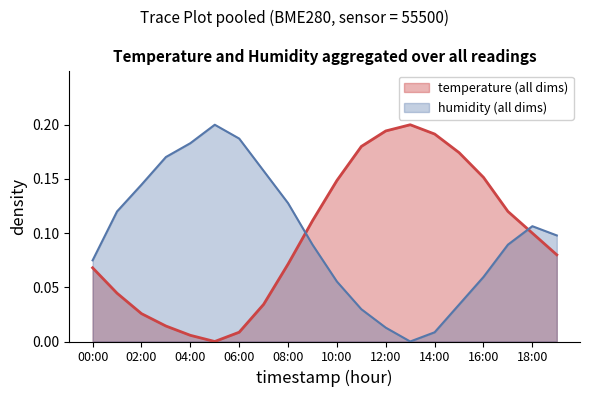

Which series changed the most between 18:00 and 19:00?

temperature